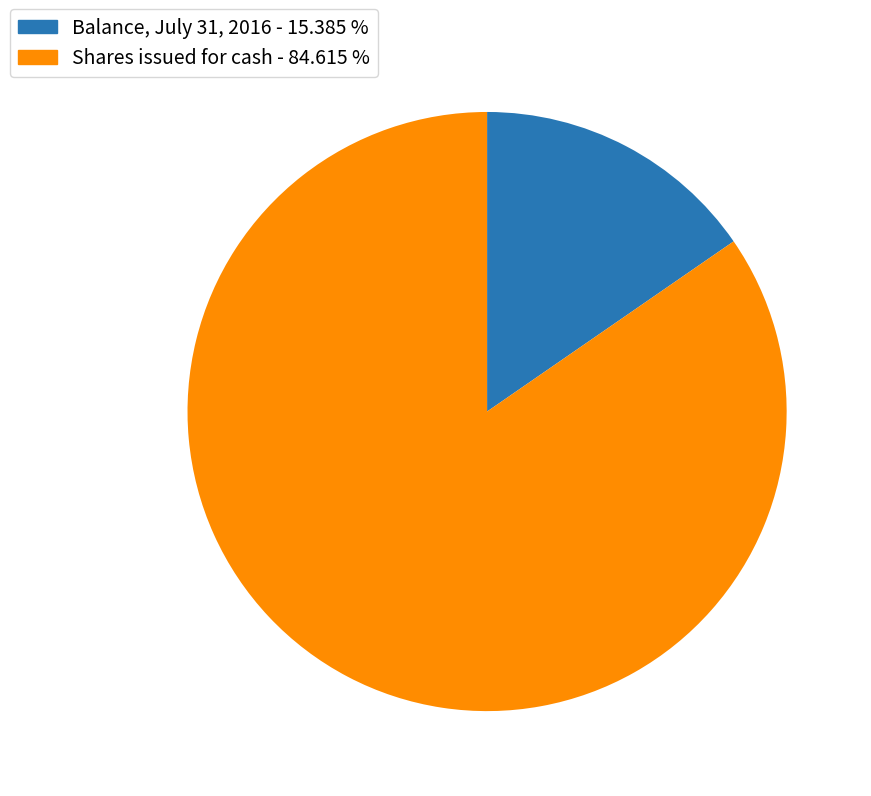

Combined, do Shares issued for cash and Balance, July 31, 2016 account for over 50%?

Yes